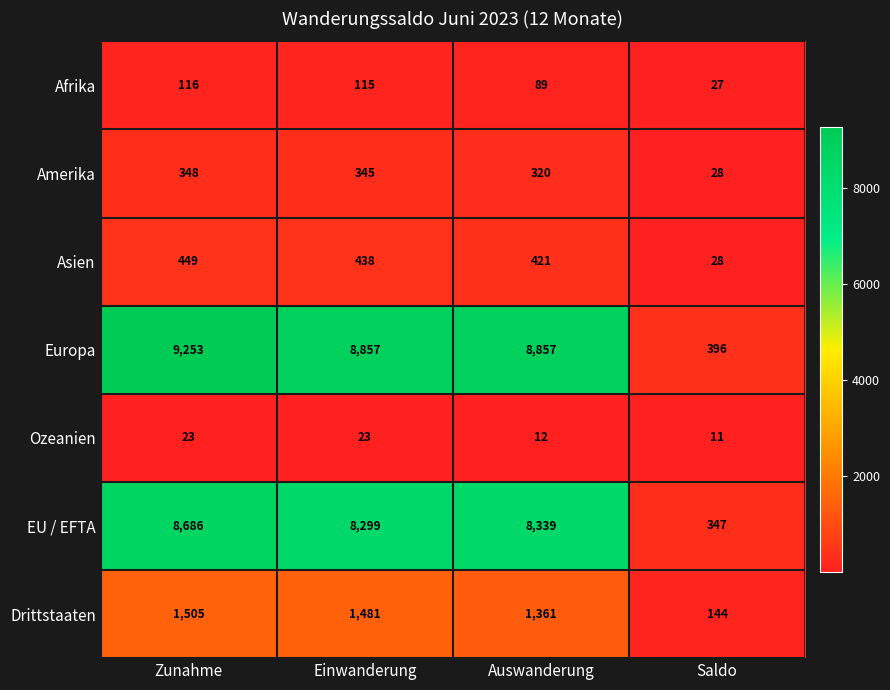

Which series has the largest range (max minus min)?

Europa